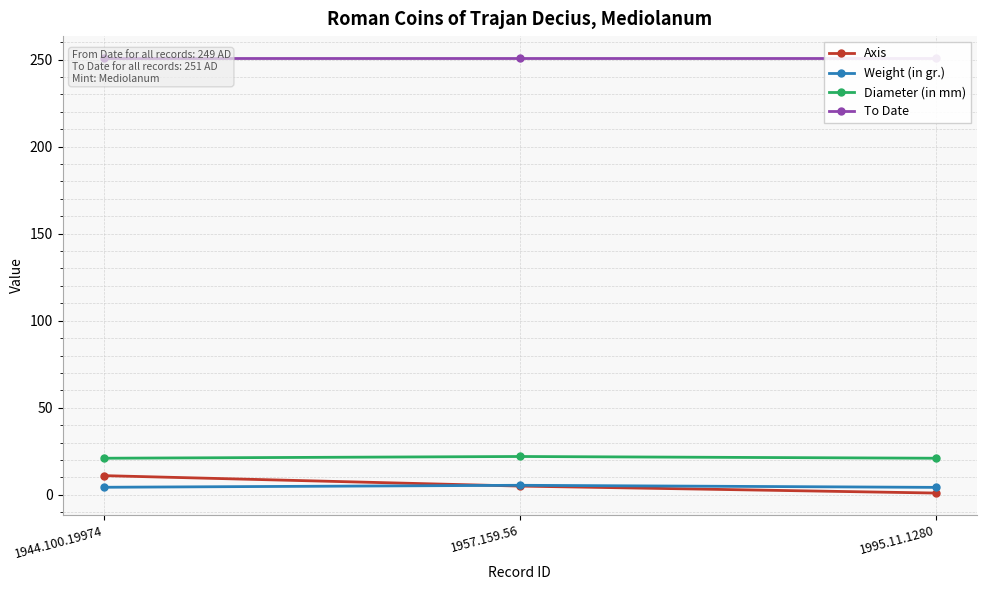

What position from the right is 1957.159.56?

2